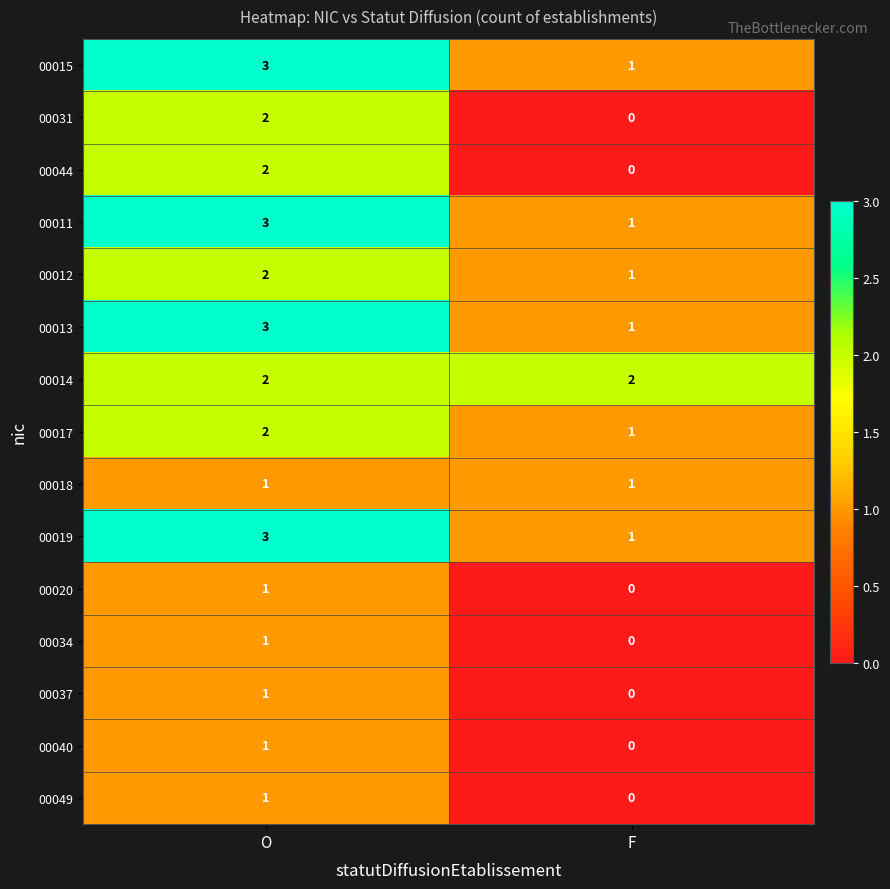

Reading right to left, what are all the values shown in this chart?

00015: 1	3
00031: 0	2
00044: 0	2
00011: 1	3
00012: 1	2
00013: 1	3
00014: 2	2
00017: 1	2
00018: 1	1
00019: 1	3
00020: 0	1
00034: 0	1
00037: 0	1
00040: 0	1
00049: 0	1